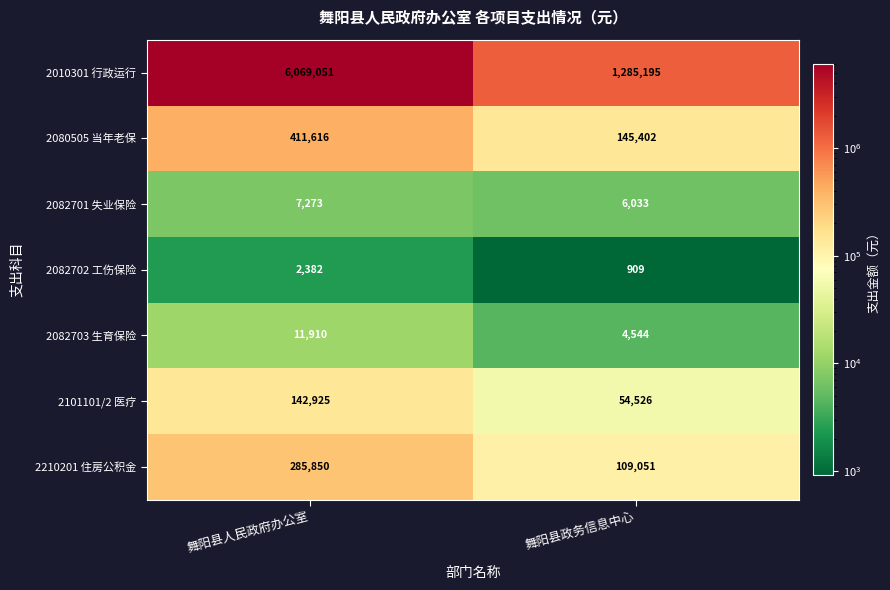

What is the difference between the maximum and minimum values in the 2010301 行政运行 series?

4783856